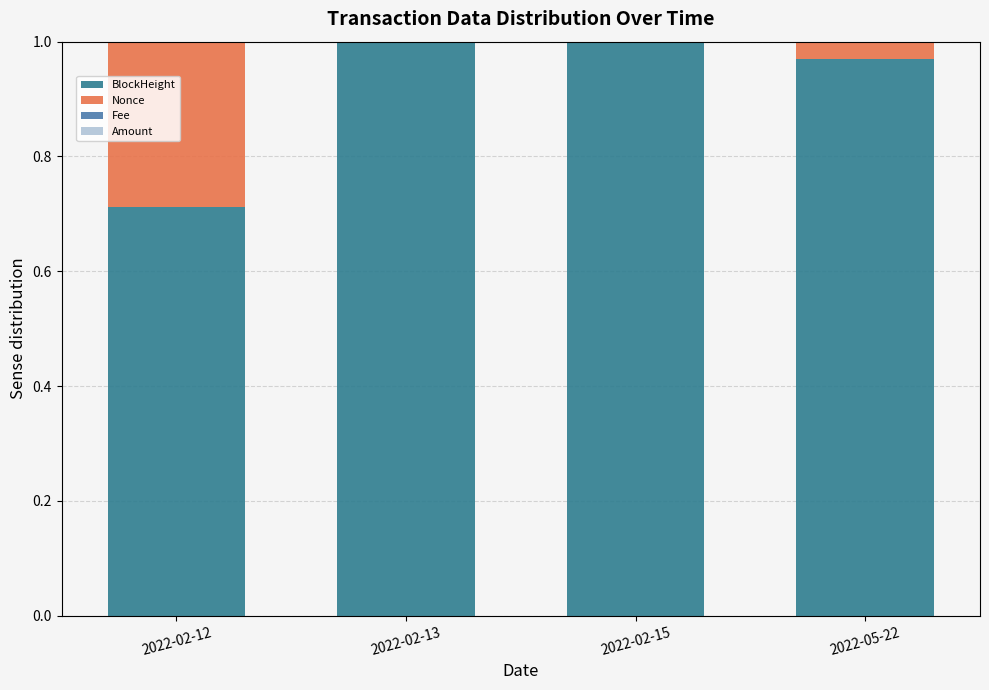

What is the total value across all series at 2022-02-15?

1.0